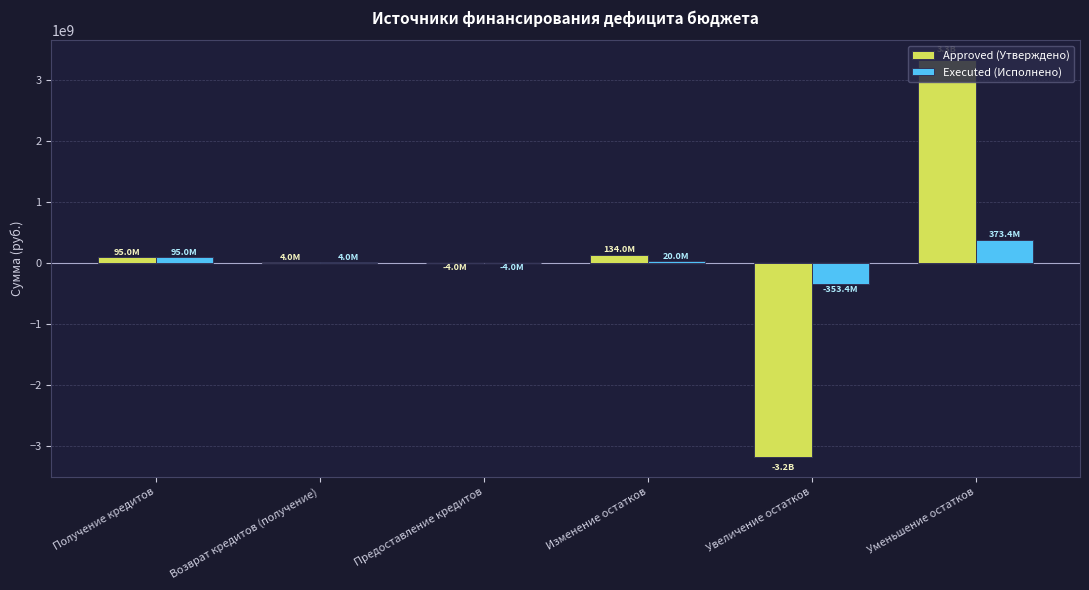

How many data points does each series have?

6